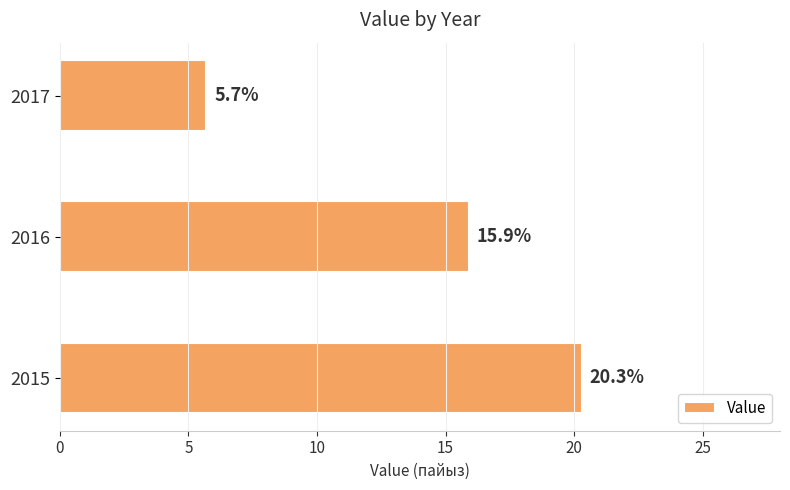

The value at 2015 is 20.3. True or false?

True